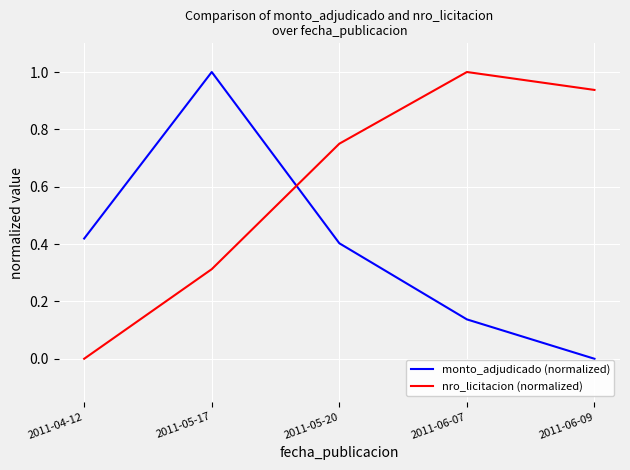

Between 2011-05-17 and 2011-05-20, which series saw the biggest shift?

monto_adjudicado (normalized)